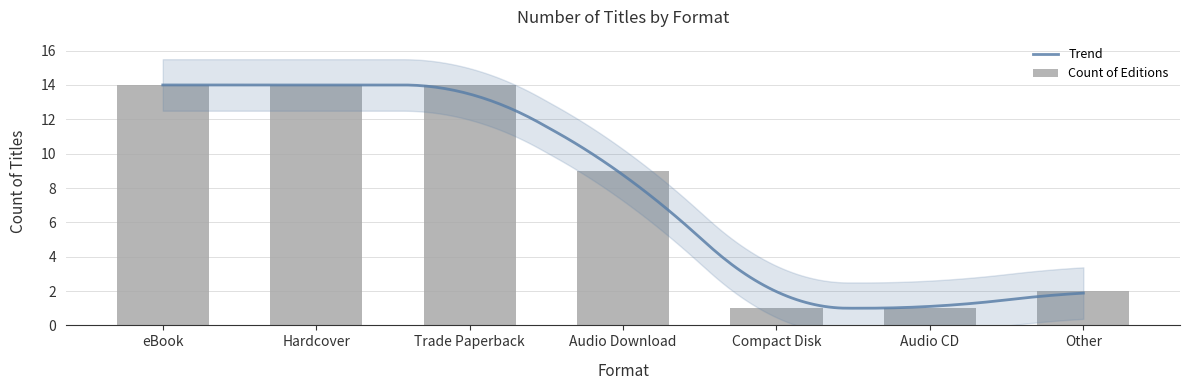

What value does the data have at eBook, to the nearest 10?

10